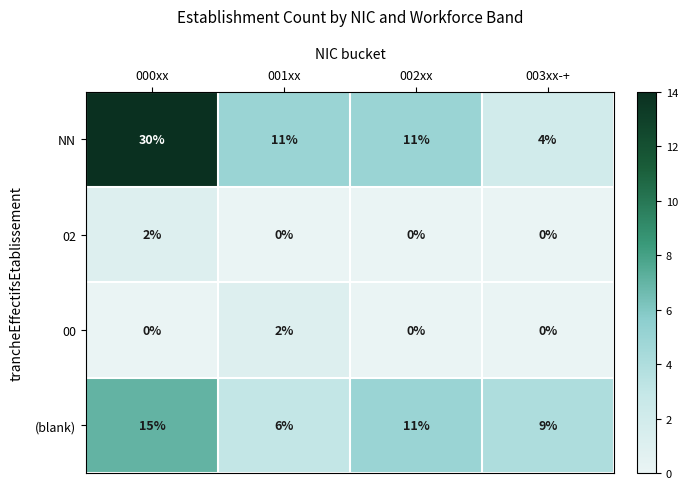

True or false: 00 has a value of 0 at 002xx.

True